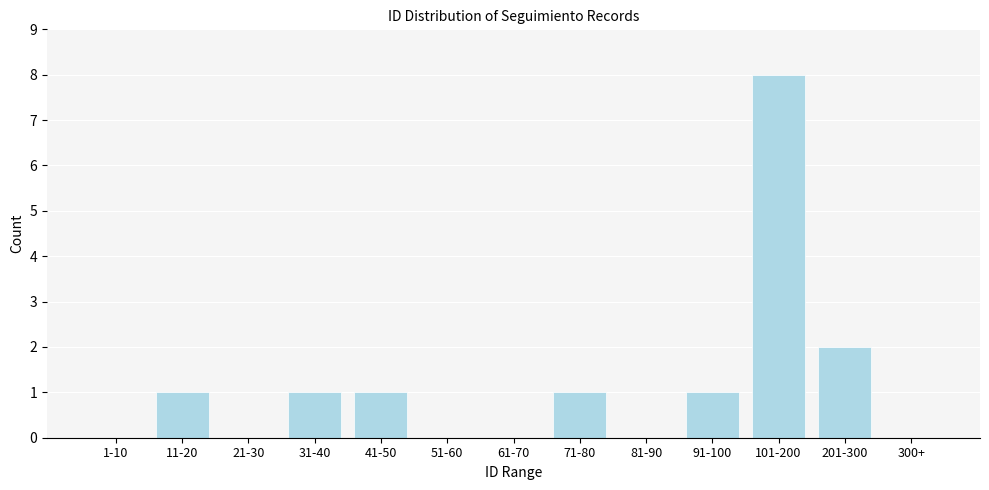

Reading left to right, transcribe all the data shown in this chart.

1-10=0	11-20=1	21-30=0	31-40=1	41-50=1	51-60=0	61-70=0	71-80=1	81-90=0	91-100=1	101-200=8	201-300=2	300+=0